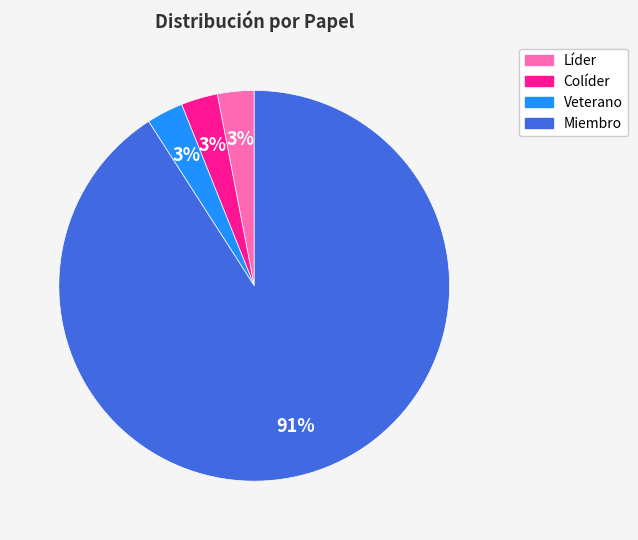

To the nearest percent, what percentage of the pie is Veterano?

3%